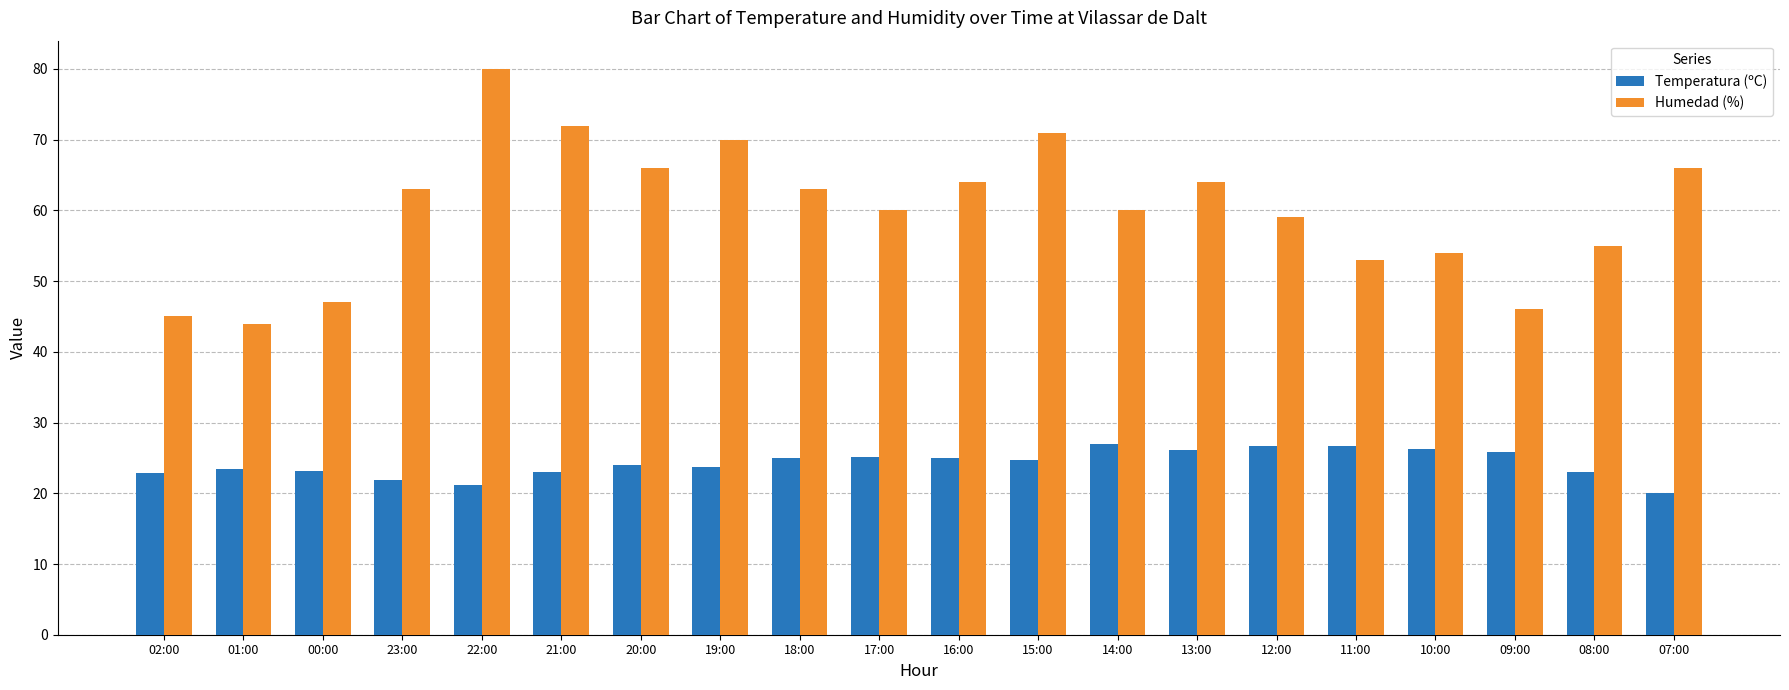

Does the chart contain stacked bars?

No